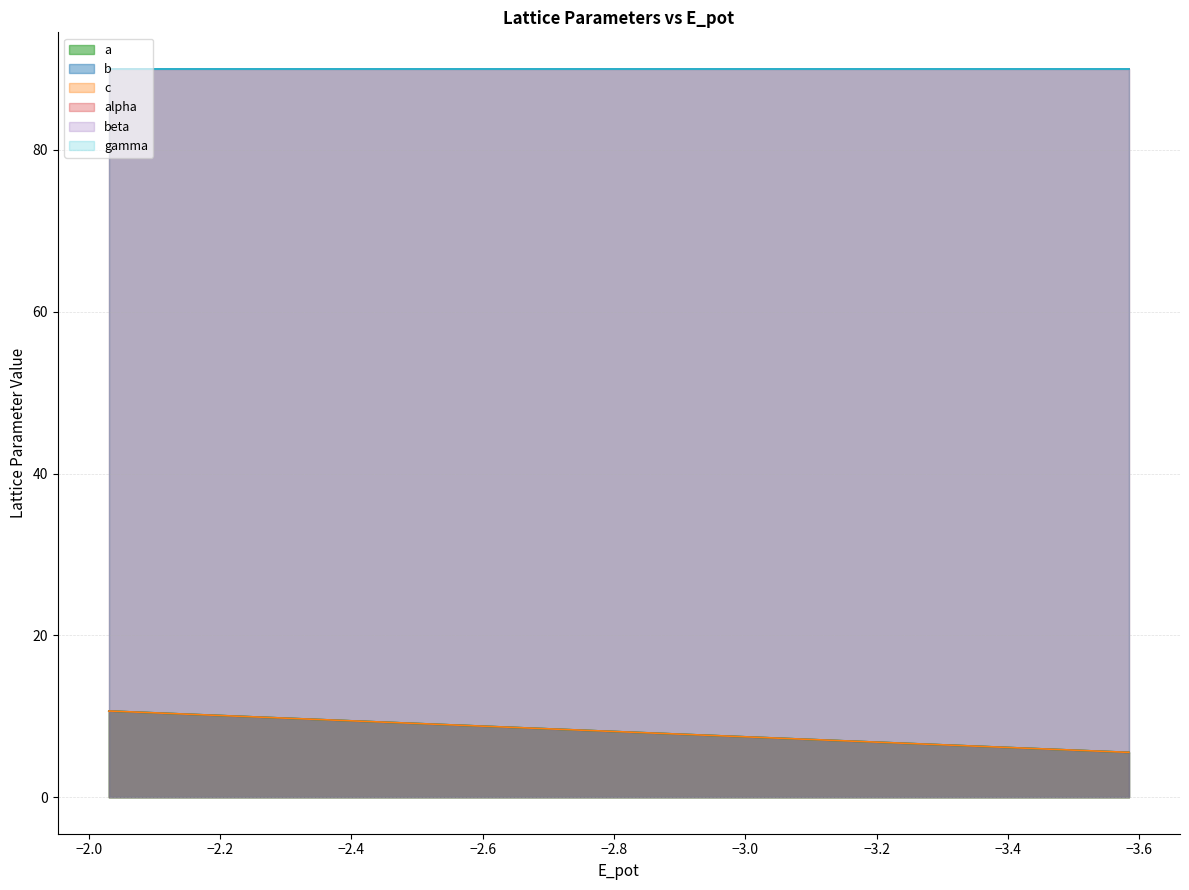

True or false: c and b cross at least once.

False